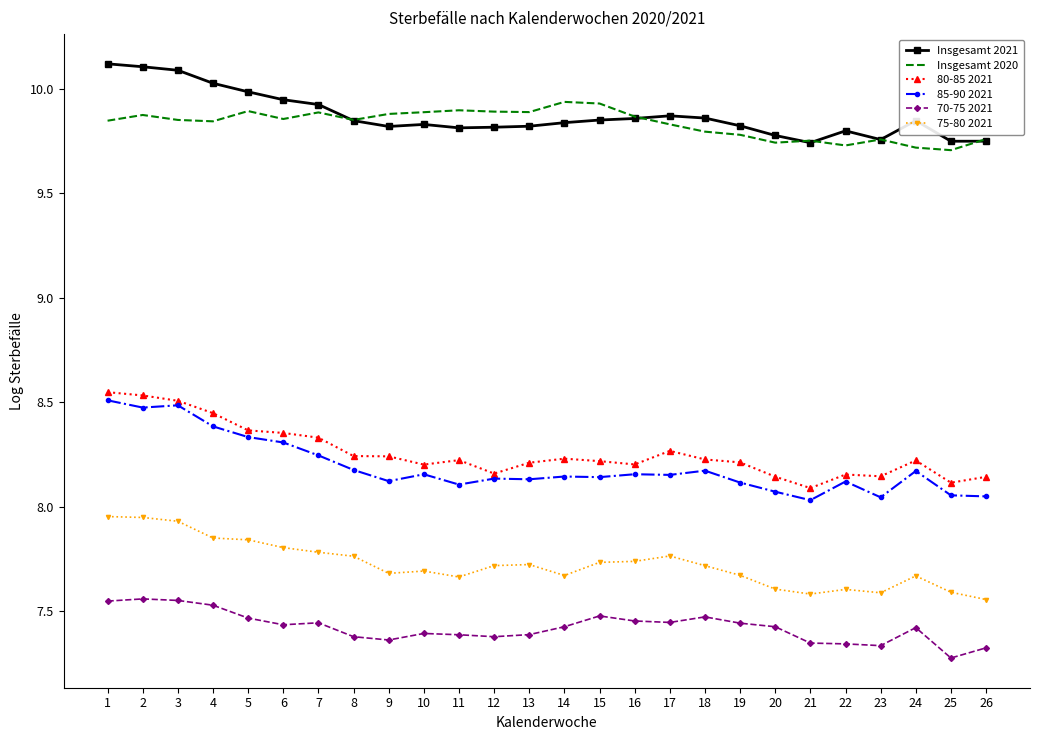

At which label is 75-80 2021 closest to 7?

26